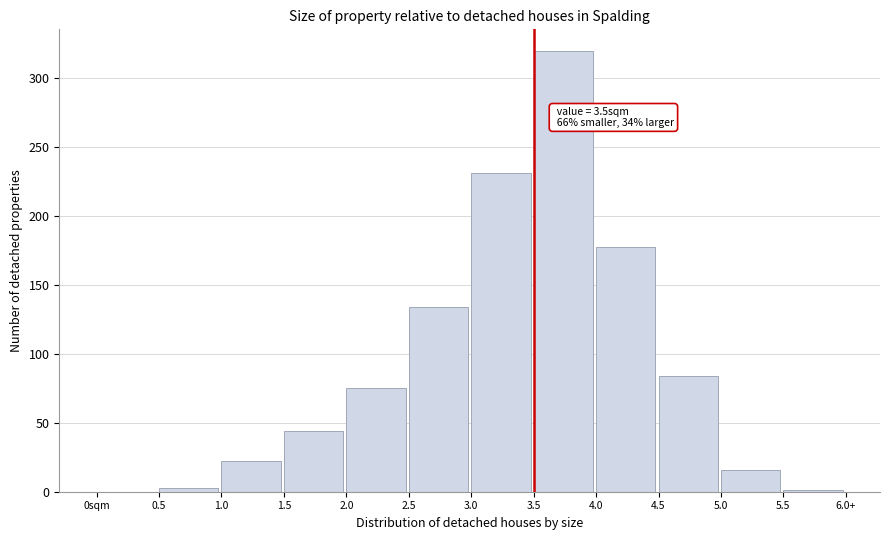

What is the maximum value shown in the chart?

319